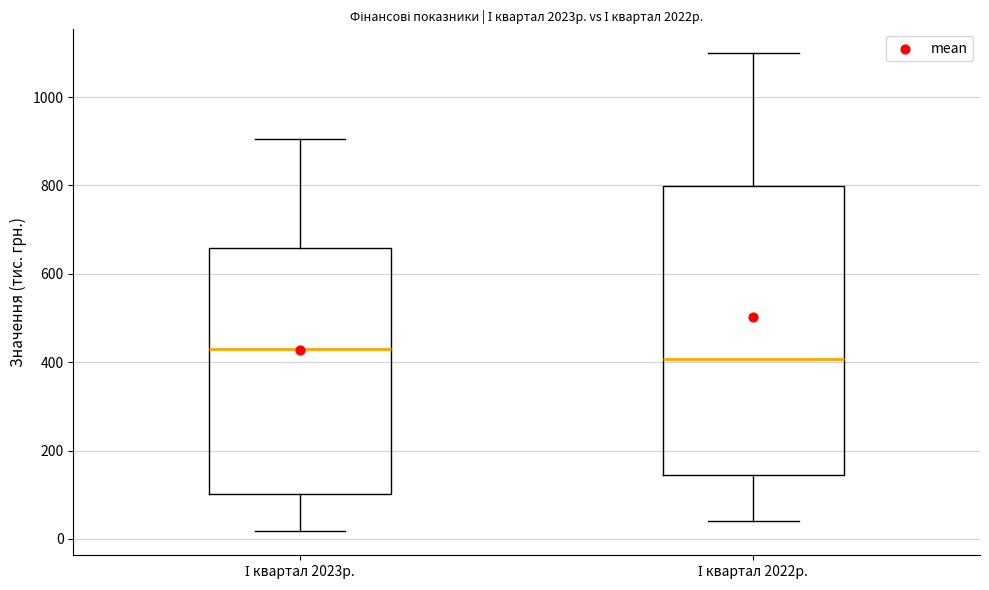

Where is the upper edge of the box for І квартал 2022р. on the y-axis? The values are not printed on the chart, so give them approximately, as read against the axis.

800